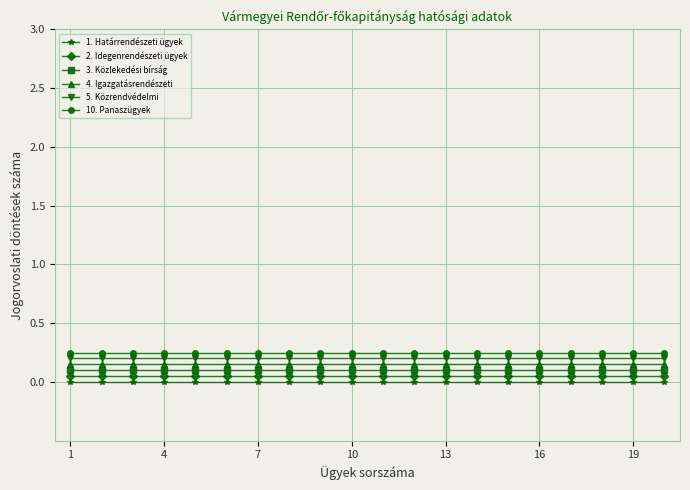

Does the chart have visible grid lines?

Yes